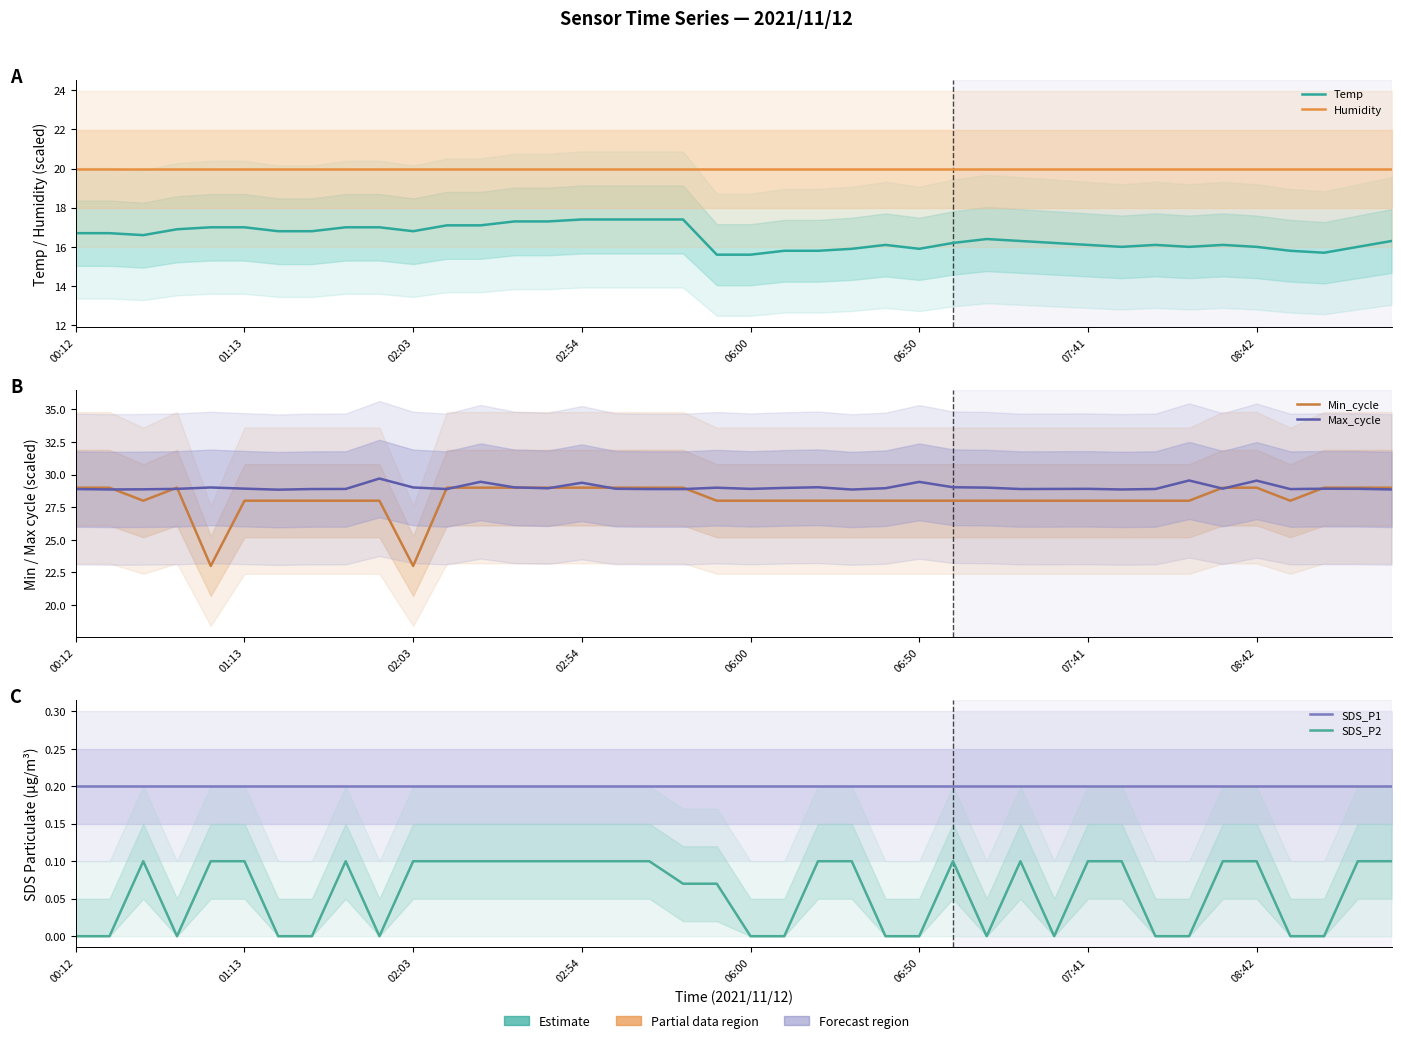

Count the number of categories in the chart.

40